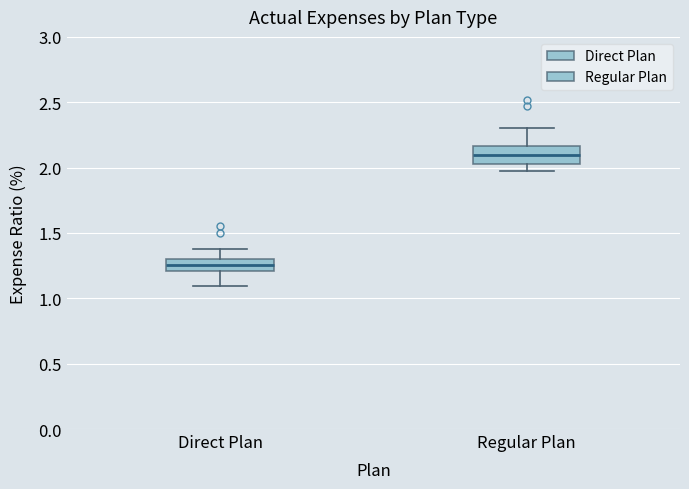

Reading left to right, read every box against the y-axis: the position of its median line, the range the box covers, and the ends of its whiskers. The values are not printed on the chart, so give them approximately, as read against the axis.

Direct Plan: median 1.25, box 1.20 to 1.30, whiskers 1.10 to 1.40
Regular Plan: median 2.10, box 2.05 to 2.15, whiskers 2.00 to 2.30